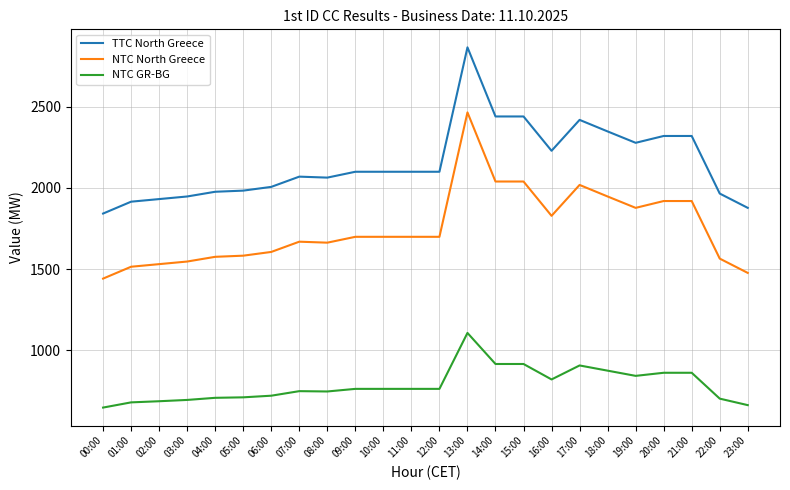

What is the difference between the maximum and second lowest values in the TTC North Greece series?

987